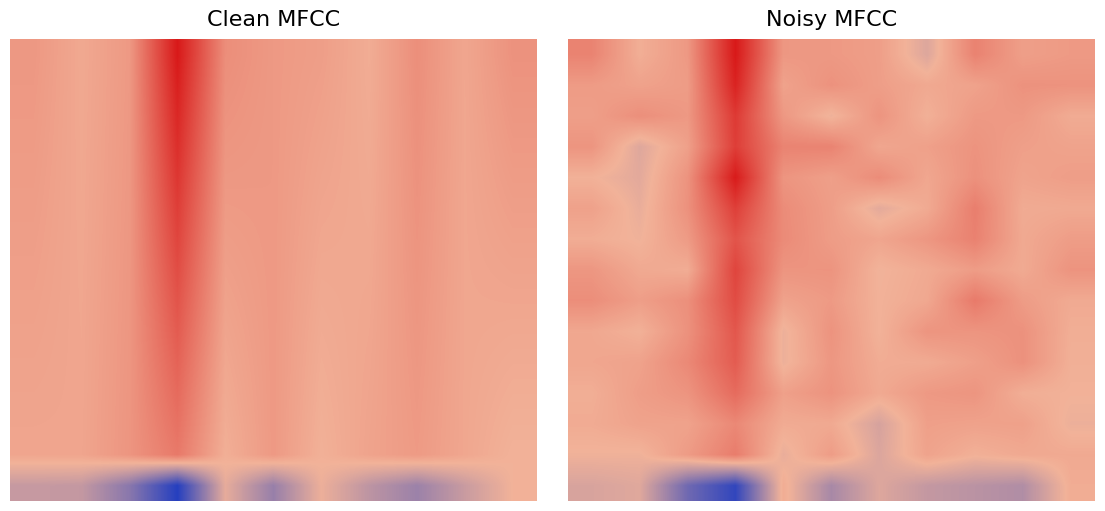

What is the total value across all series at 3?

8.5